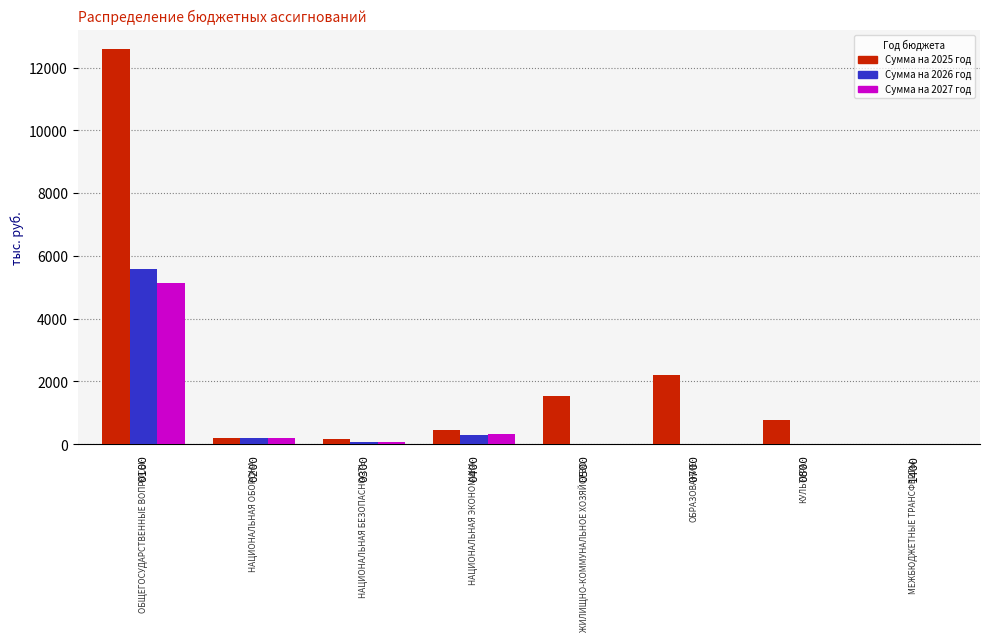

Are the bars grouped side by side (vs. stacked)?

Yes